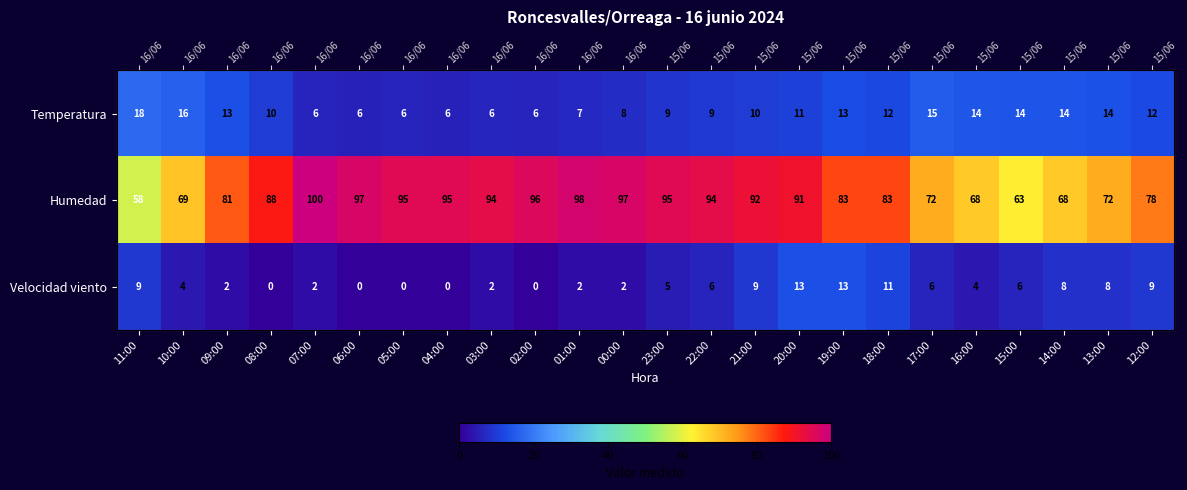

Rank the categories by Humedad value from highest to lowest.

07:00, 01:00, 06:00, 00:00, 02:00, 05:00, 04:00, 23:00, 03:00, 22:00, 21:00, 20:00, 08:00, 19:00, 18:00, 09:00, 12:00, 17:00, 13:00, 10:00, 16:00, 14:00, 15:00, 11:00